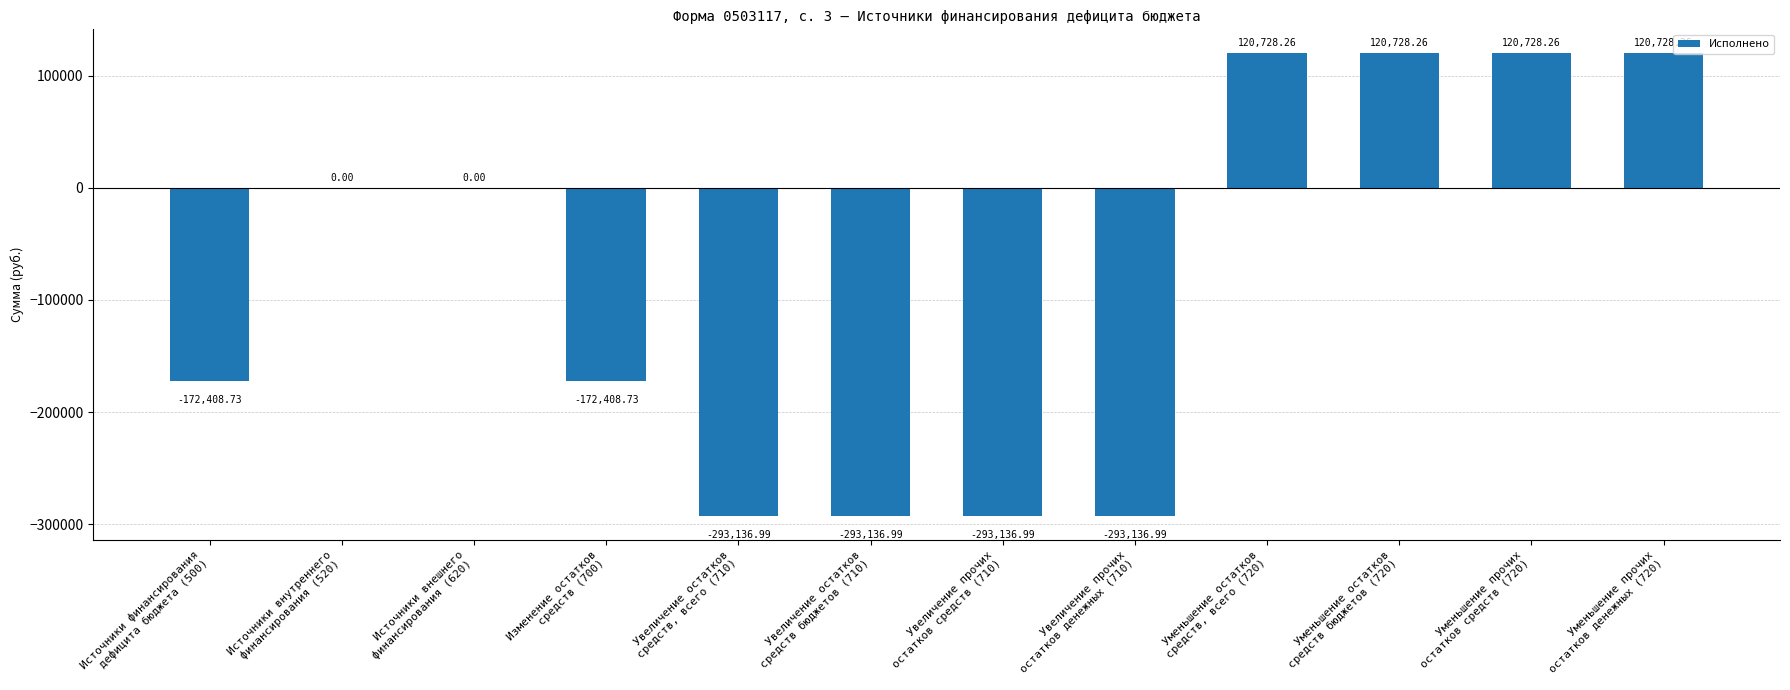

Which has a higher value, Источники внутреннего
финансирования (520) or Изменение остатков
средств (700)?

Источники внутреннего
финансирования (520)